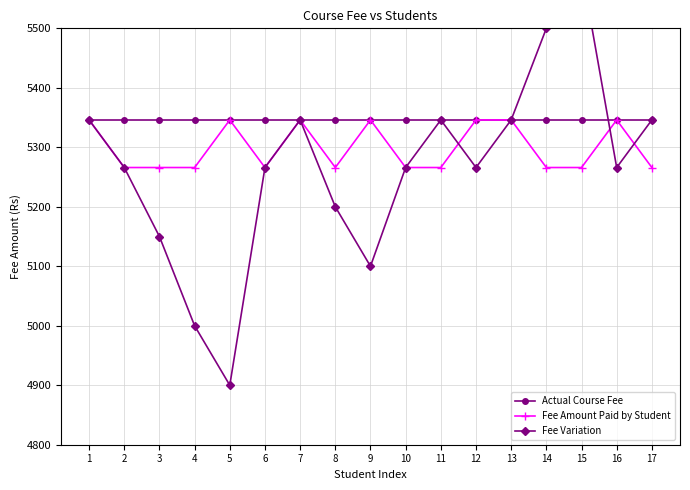

Read the Fee Variation value at 16, to the nearest 10.

5270